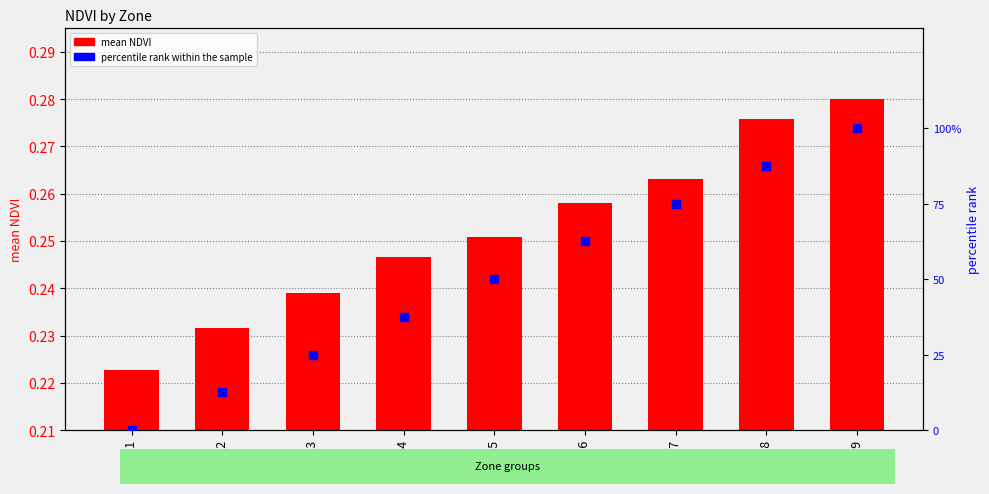

Which series reaches the minimum Y coordinate?

percentile rank within the sample